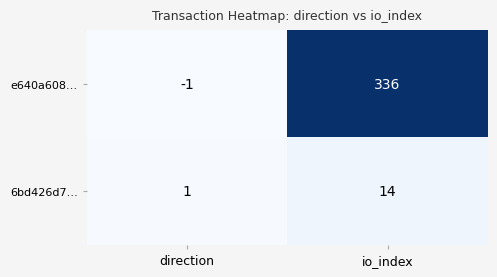

Reading left to right, transcribe all the data shown in this chart.

e640a608…: direction=-1	io_index=336
6bd426d7…: direction=1	io_index=14